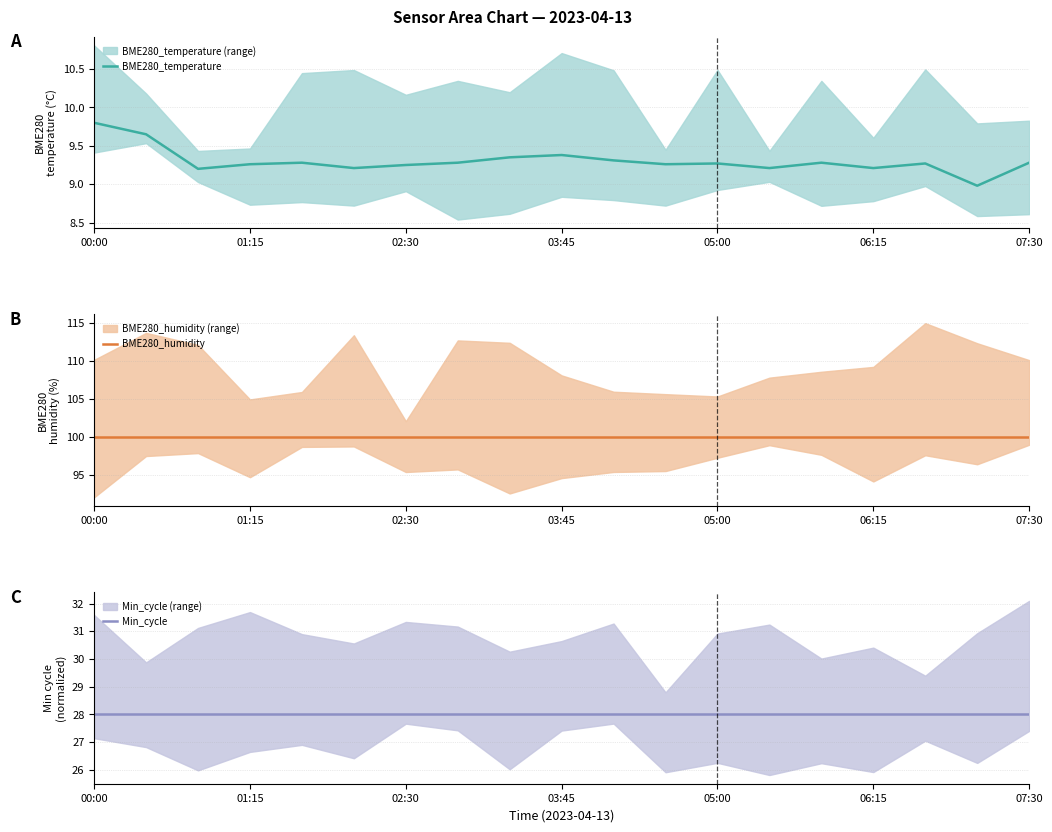

True or false: BME280_humidity and BME280_temperature cross at least once.

False